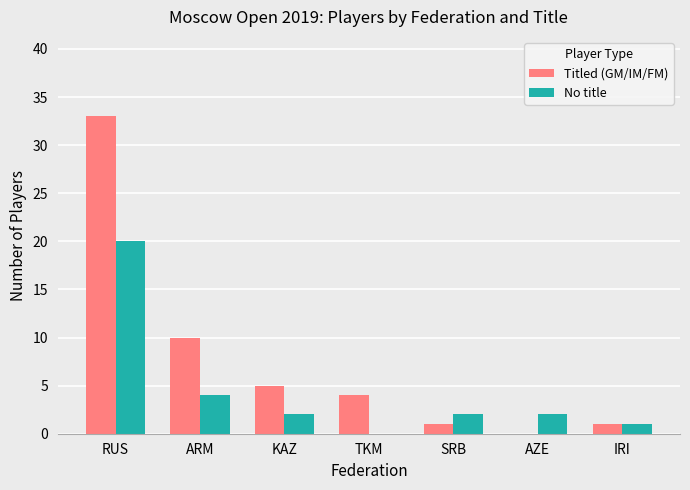

The value of Titled (GM/IM/FM) at AZE is 0. True or false?

True